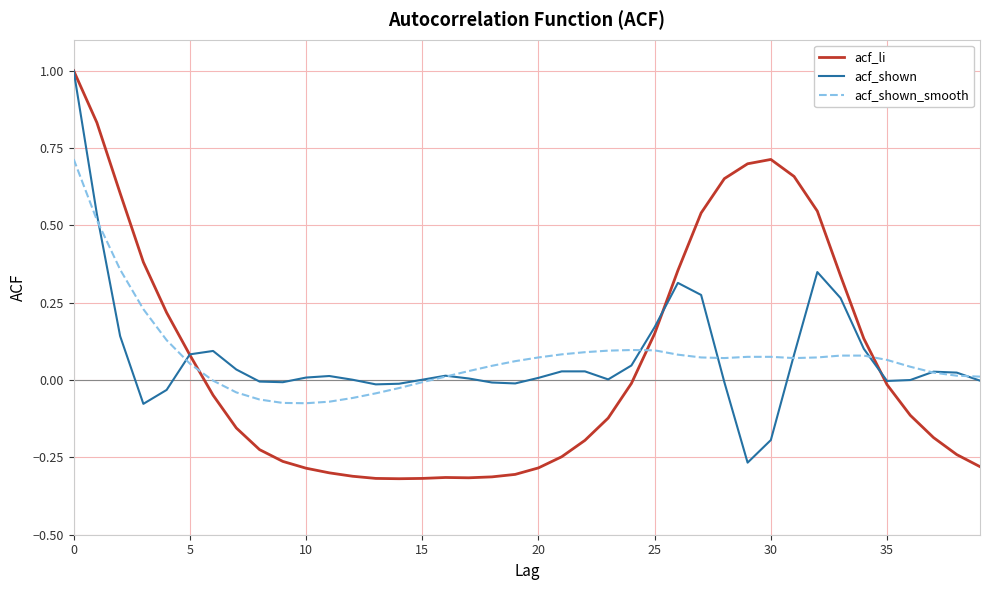

Which series has the widest spread of values?

acf_li